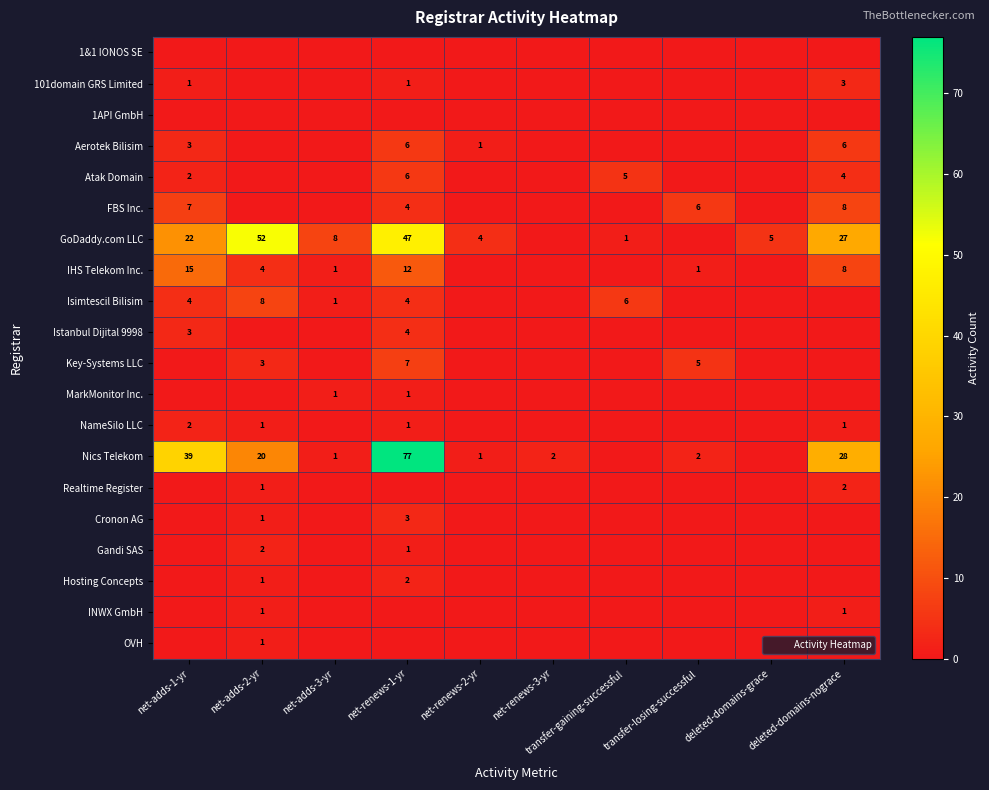

List the series in order of their peak value, highest first.

Nics Telekom, GoDaddy.com LLC, IHS Telekom Inc., FBS Inc., Isimtescil Bilisim, Key-Systems LLC, Aerotek Bilisim, Atak Domain, Istanbul Dijital 9998, 101domain GRS Limited, Cronon AG, NameSilo LLC, Realtime Register, Gandi SAS, Hosting Concepts, MarkMonitor Inc., INWX GmbH, OVH, 1&1 IONOS SE, 1API GmbH